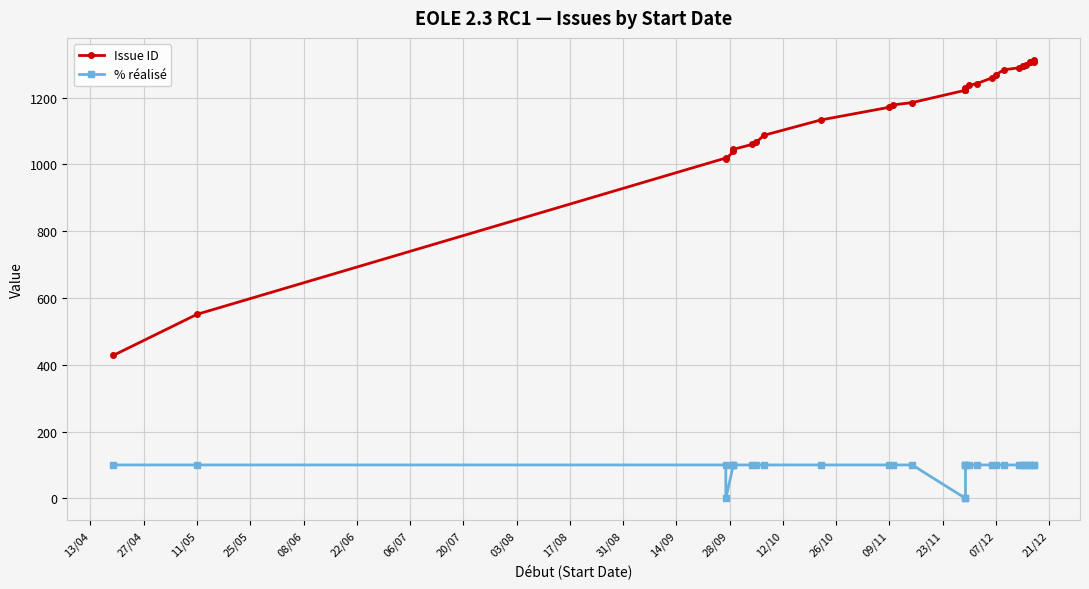

Which series has the largest total across all categories?

Issue ID